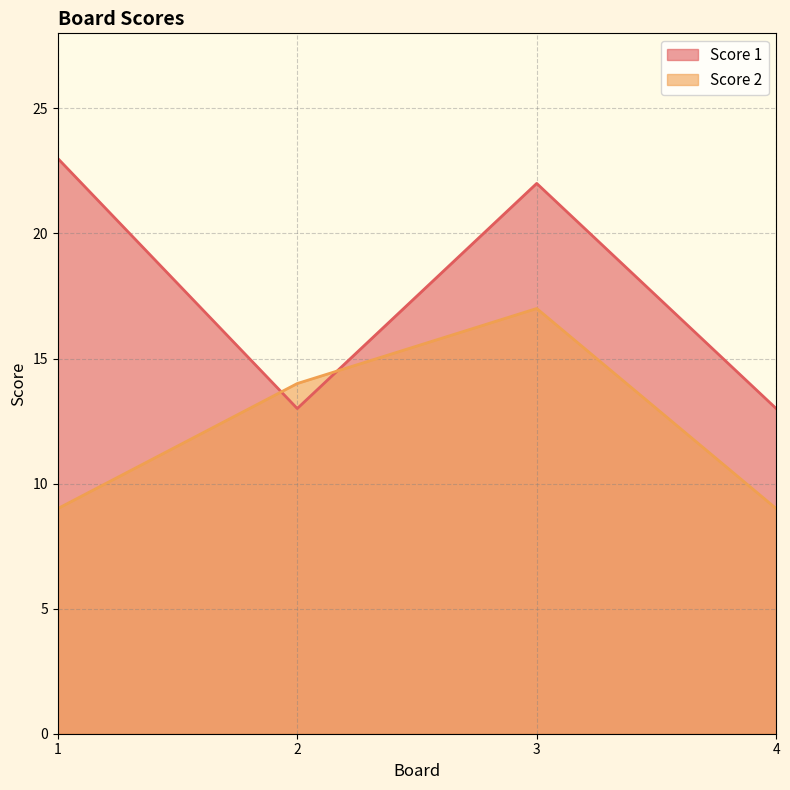

List the labels in order of Score 1 value, smallest first.

2, 4, 3, 1